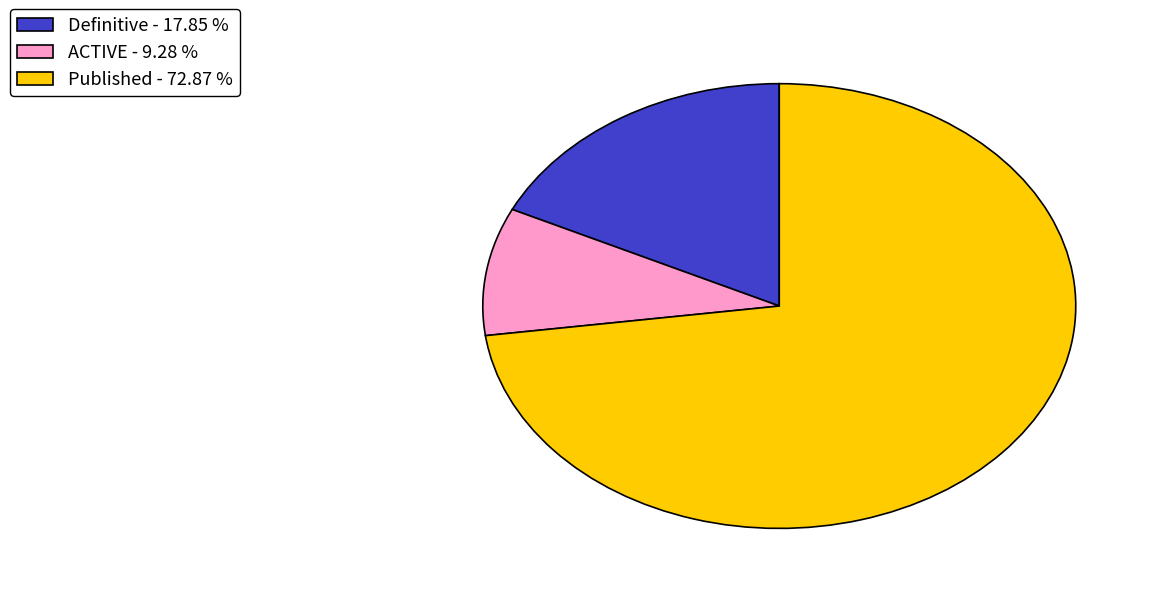

Which has a higher value, Definitive - 17.85 % or Published - 72.87 %?

Published - 72.87 %